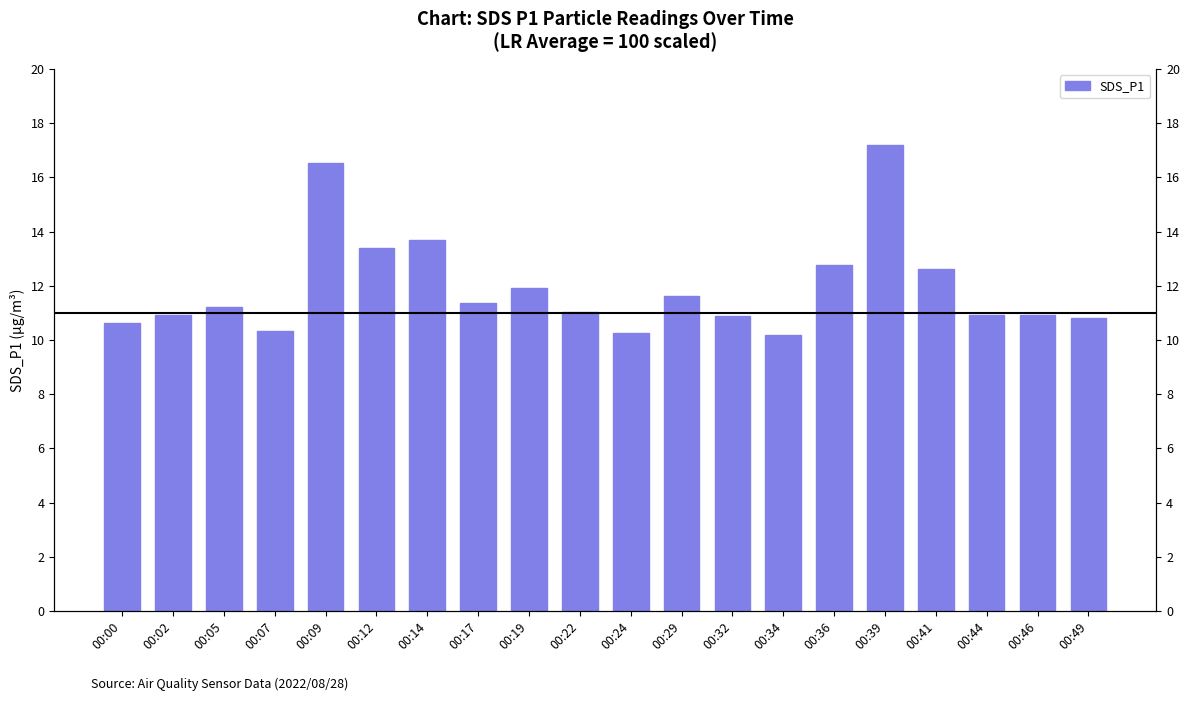

List the labels in order of value, largest first.

00:39, 00:09, 00:14, 00:12, 00:36, 00:41, 00:19, 00:29, 00:17, 00:05, 00:22, 00:02, 00:44, 00:46, 00:32, 00:49, 00:00, 00:07, 00:24, 00:34